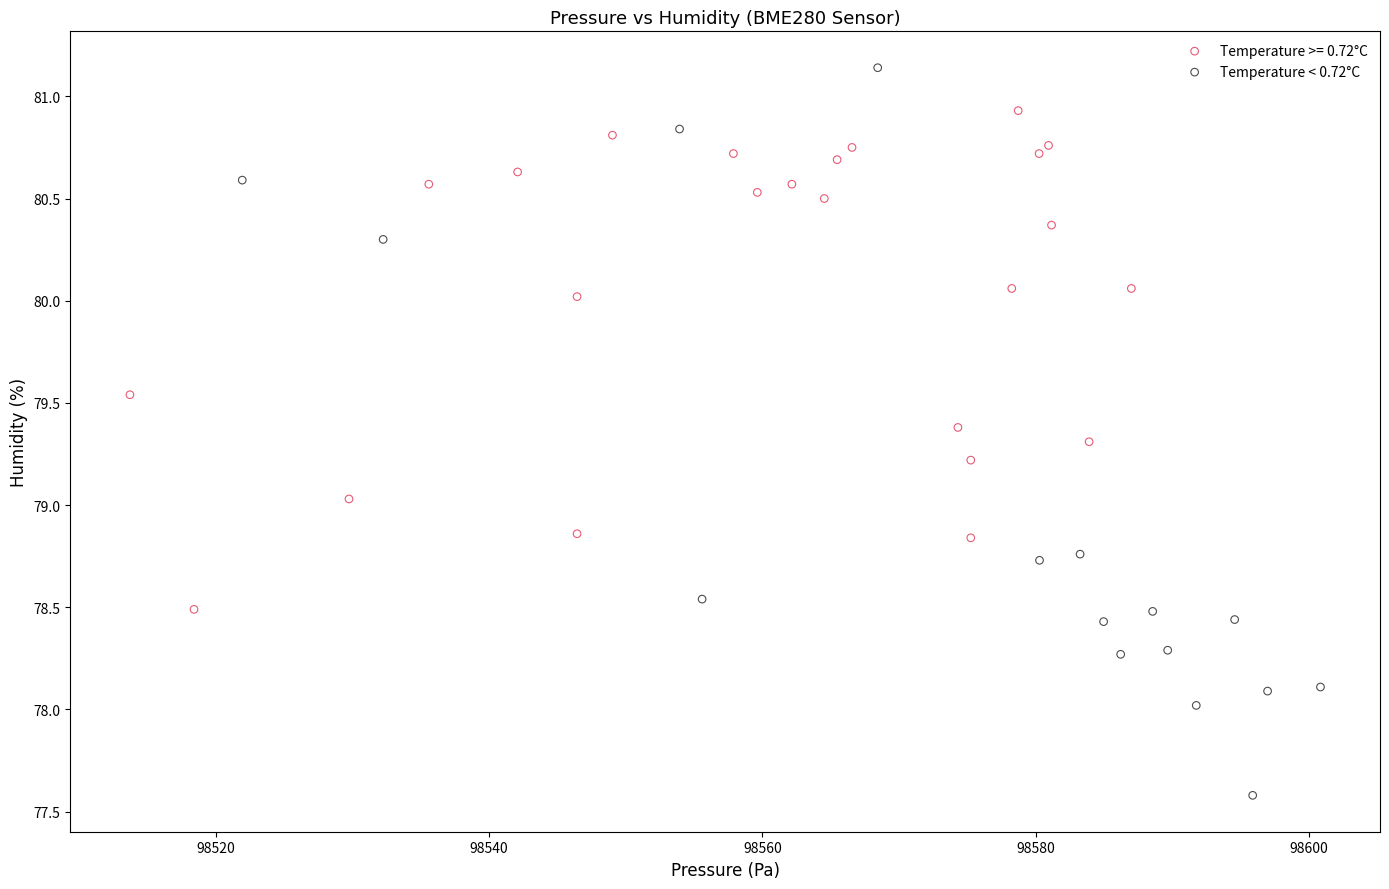

Which series has the widest spread of Y values?

Temperature < 0.72°C